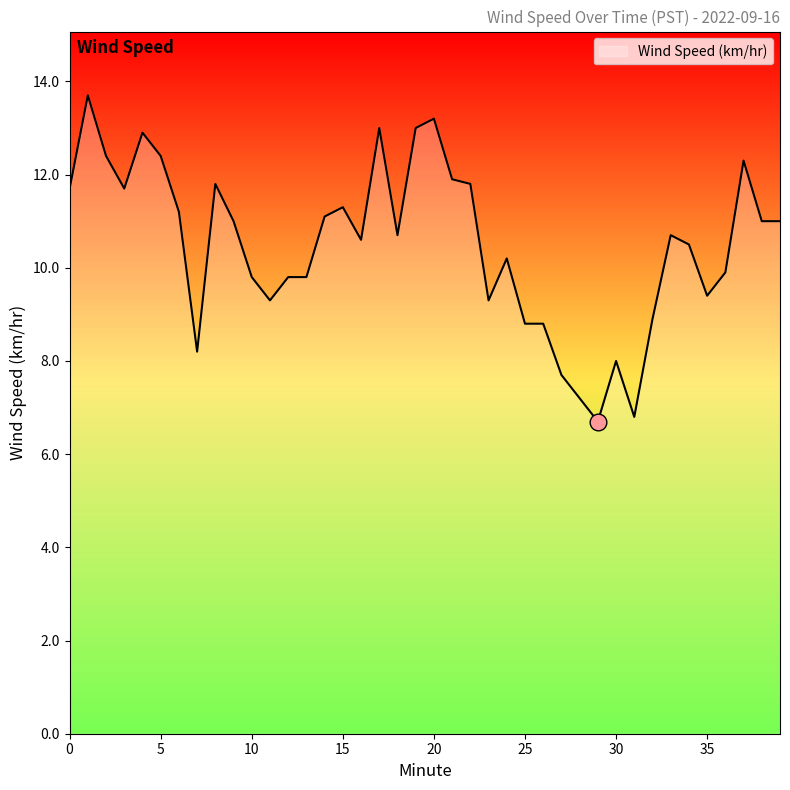

What is the minimum value shown in the chart?

6.7